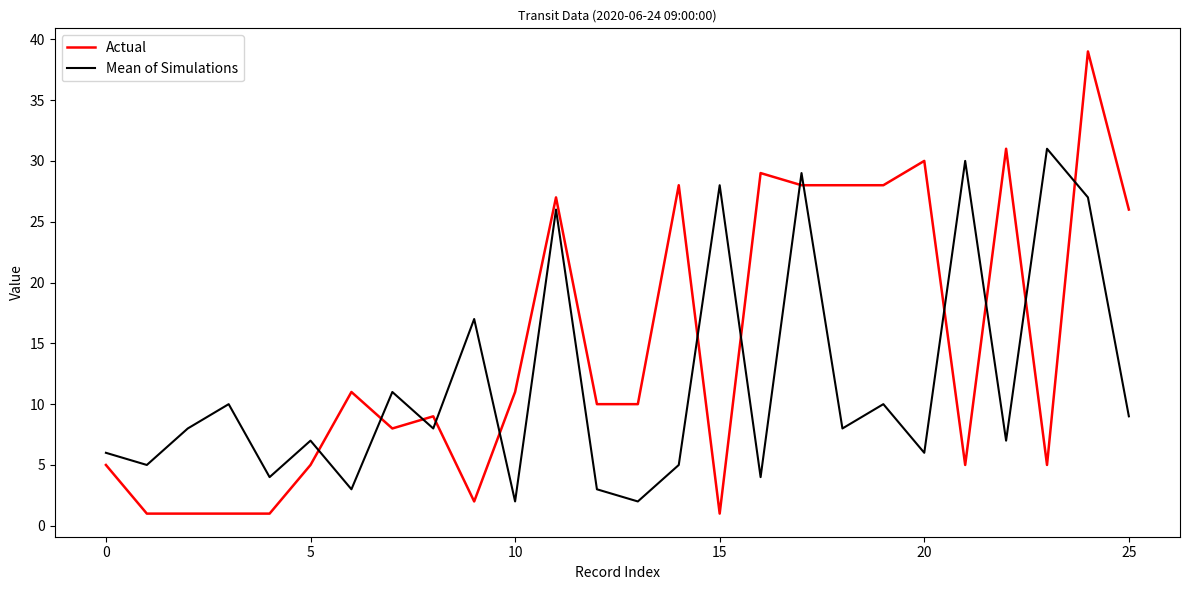

Rank the series by their maximum value, from lowest to highest.

Mean of Simulations, Actual